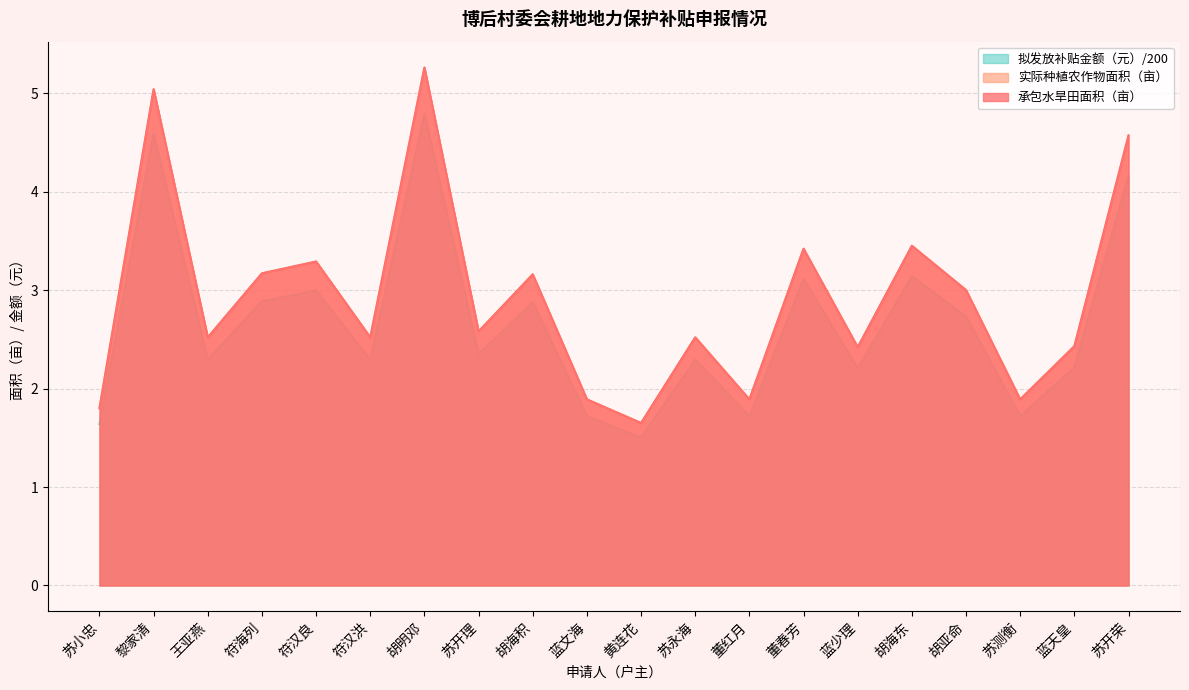

Reading left to right, transcribe all the data shown in this chart.

承包水旱田面积（亩）: 1.8	5.0	2.5	3.2	3.3	2.5	5.3	2.6	3.2	1.9	1.6	2.5	1.9	3.4	2.4	3.5	3.0	1.9	2.4	4.6
实际种植农作物面积（亩）: 1.8	5.0	2.5	3.2	3.3	2.5	5.3	2.6	3.2	1.9	1.6	2.5	1.9	3.4	2.4	3.5	3.0	1.9	2.4	4.6
拟发放补贴金额（元）: 1.6	4.6	2.3	2.9	3.0	2.3	4.8	2.3	2.9	1.7	1.5	2.3	1.7	3.1	2.2	3.1	2.7	1.7	2.2	4.2